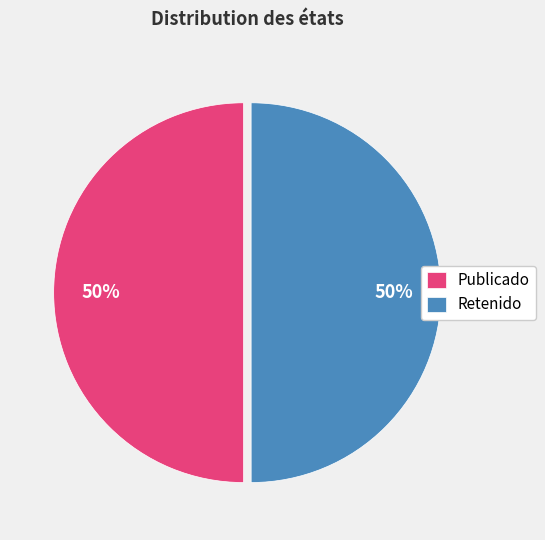

Approximately how many times larger is the value at Retenido compared to Publicado?

1.0